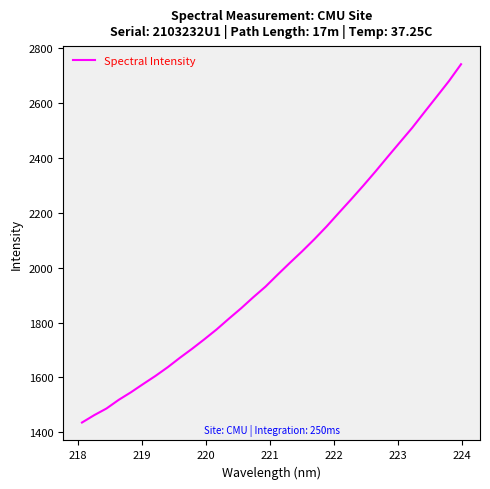

What is the smallest value displayed?

1435.7